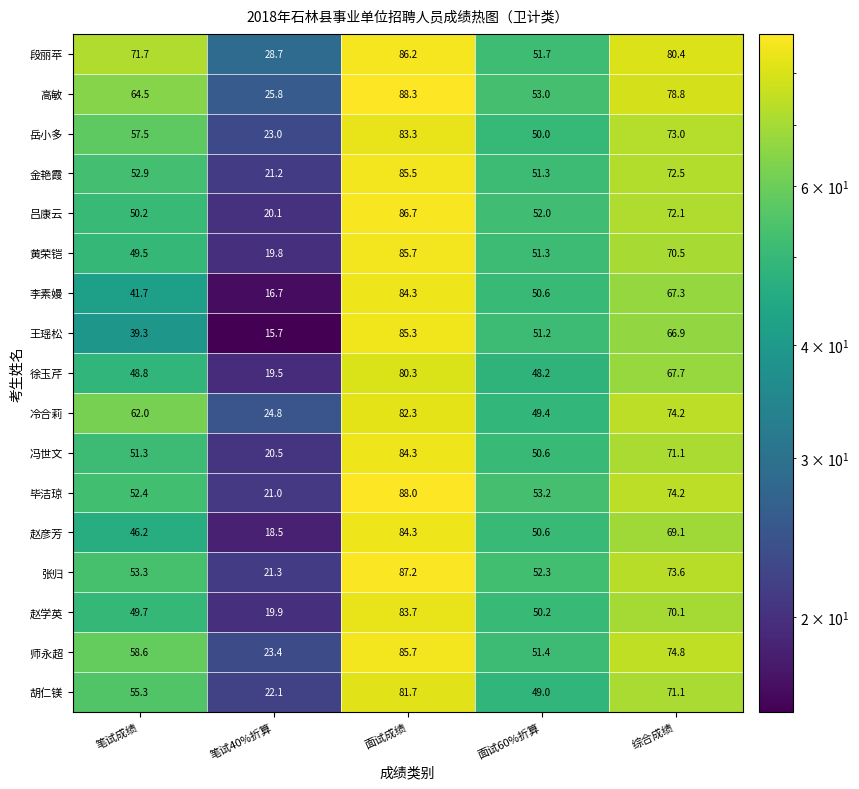

What is the average value of the 毕洁琼 series?

57.8